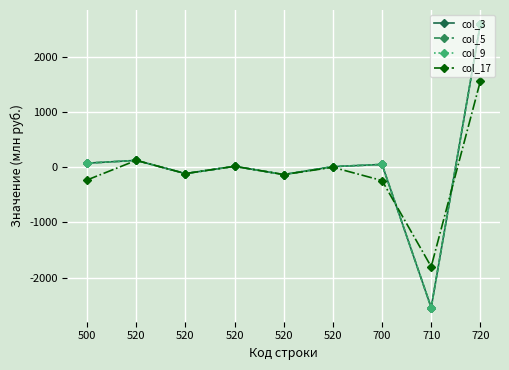

How many lines are shown in the chart?

4